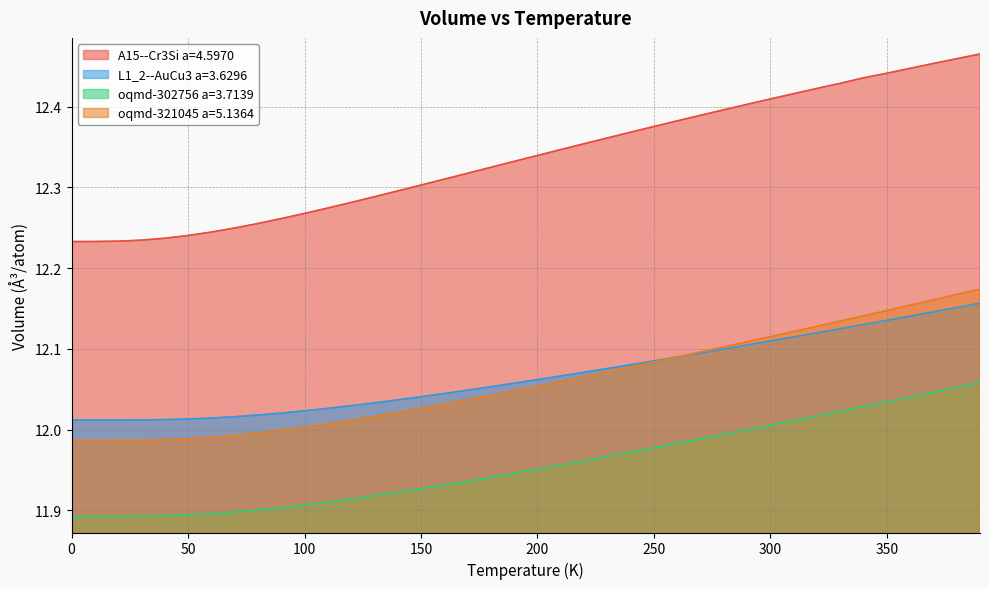

What is the value of the A15--Cr3Si a=4.5970 point at the 2nd from the left?

12.2